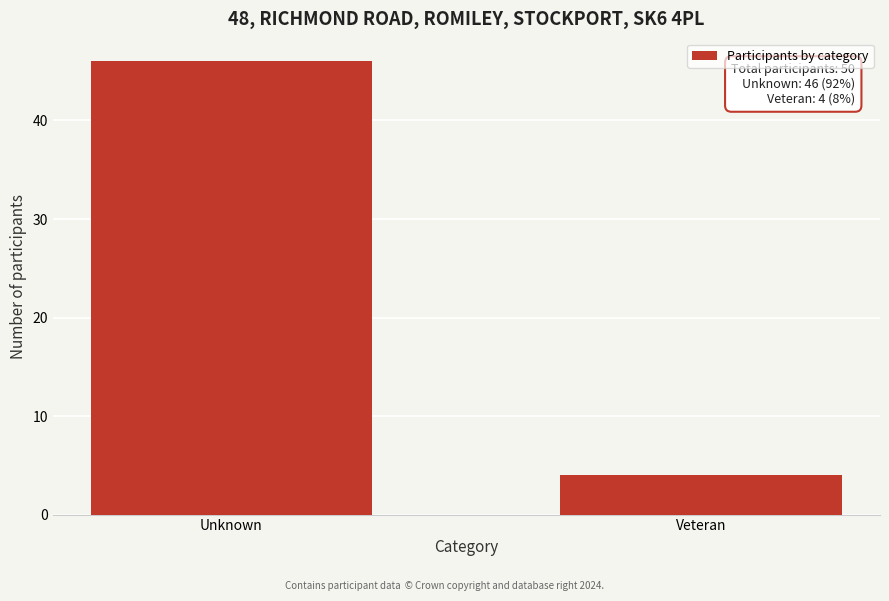

Reading right to left, extract all data points from this chart.

4	46